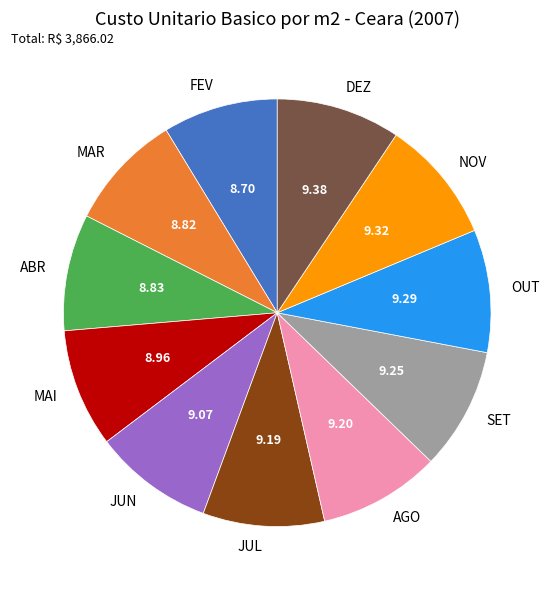

Does DEZ account for over 50% of the chart?

No